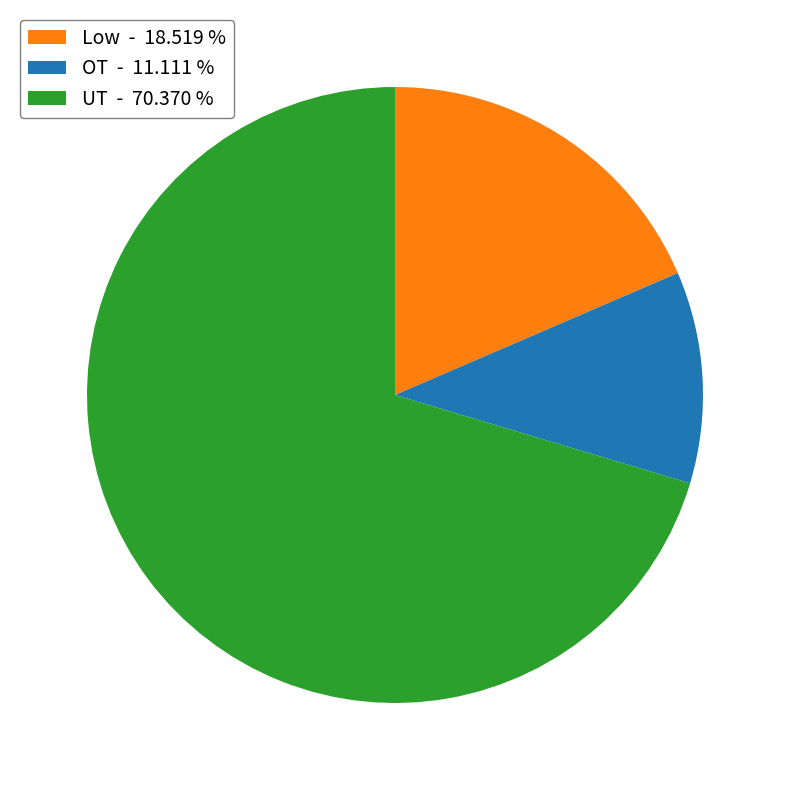

Which slice is the largest?

UT